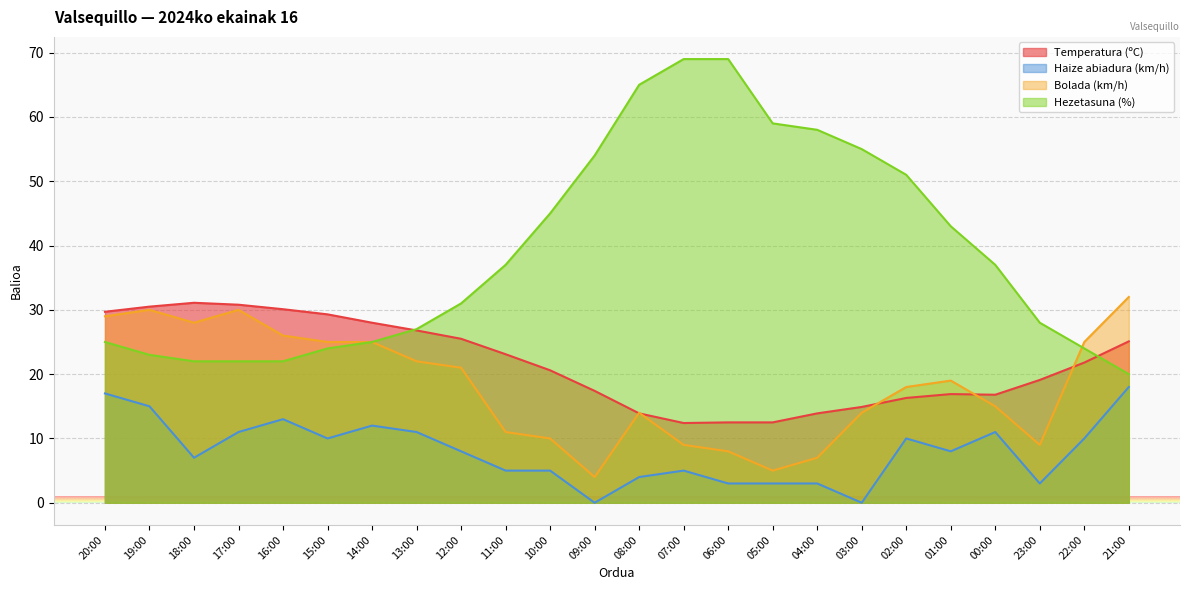

What position from the left is 06:00?

15